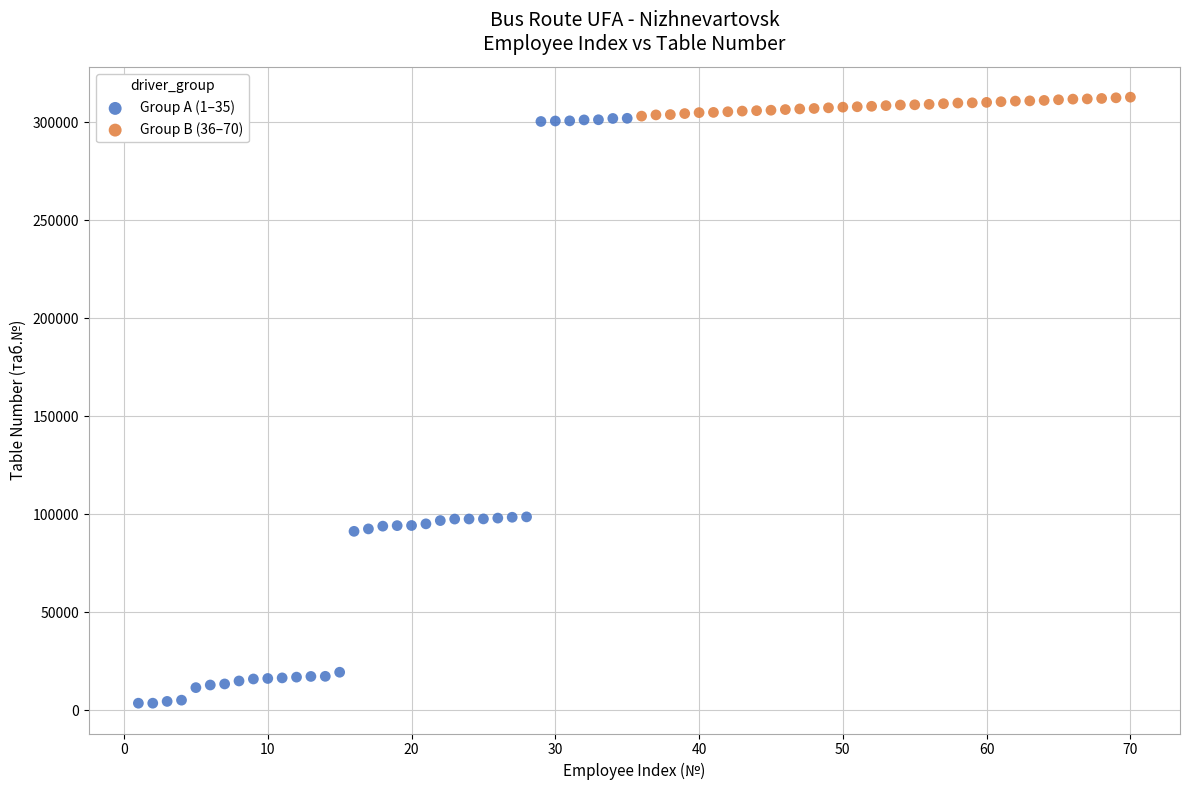

What are all the series names shown in the legend?

Group A (1–35), Group B (36–70)